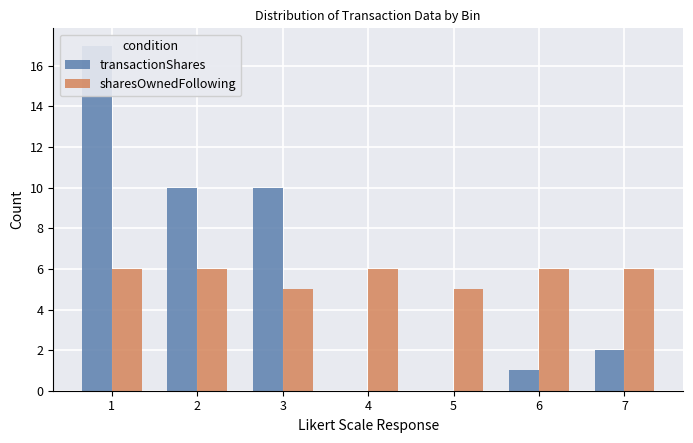

How many bars are there in each group?

2